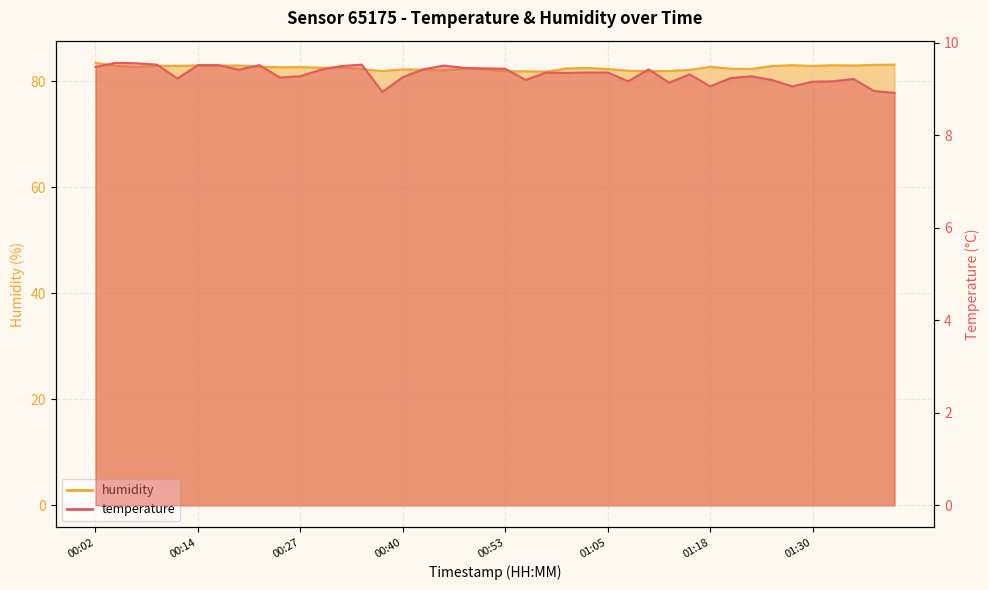

What position from the left is 00:32?

13